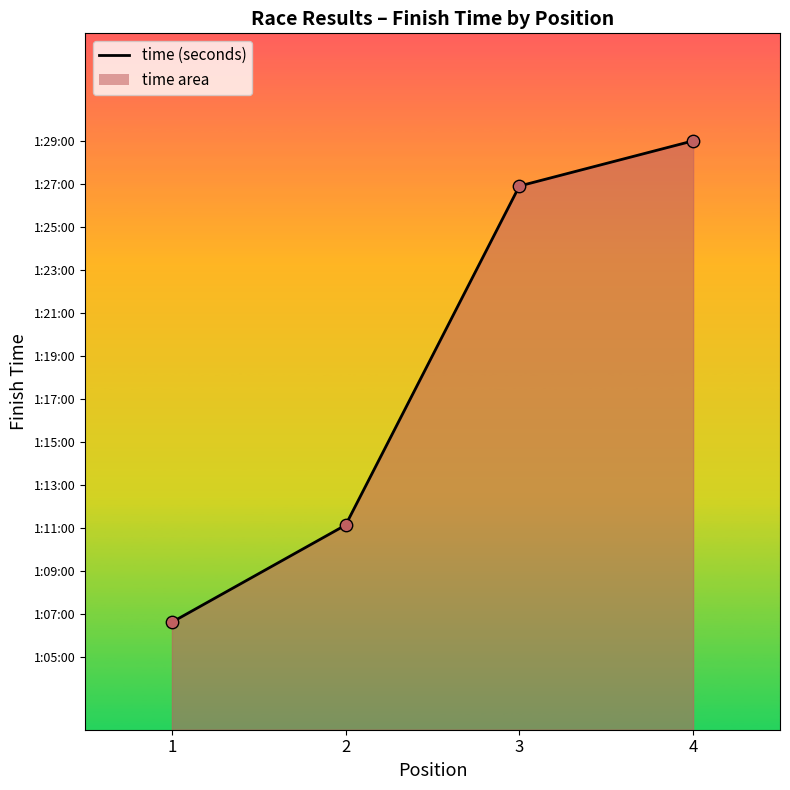

What is the change in value from 3 to 4?

+126